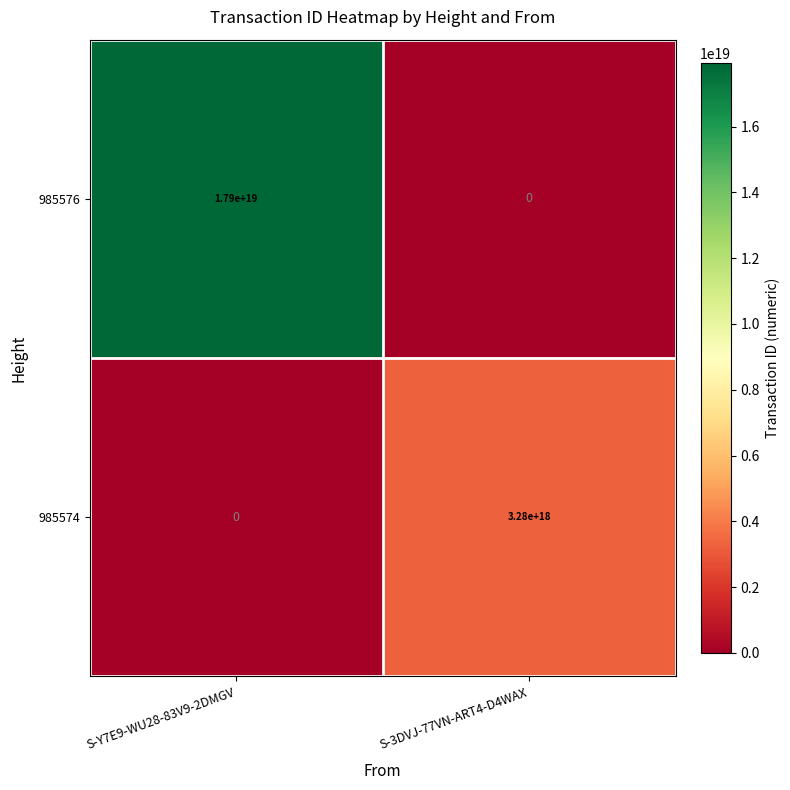

True or false: 985574 has a value of 0 at S-Y7E9-WU28-83V9-2DMGV.

True